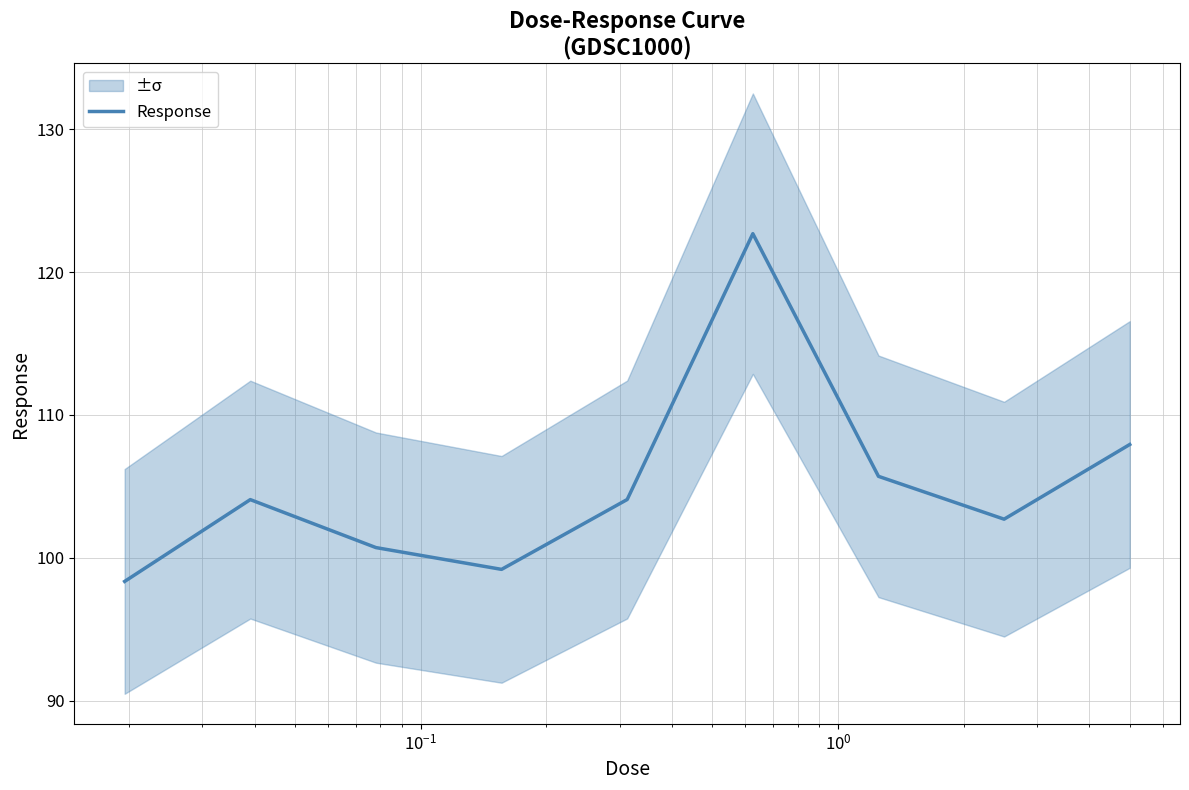

What is the minimum value for Response?

98.3